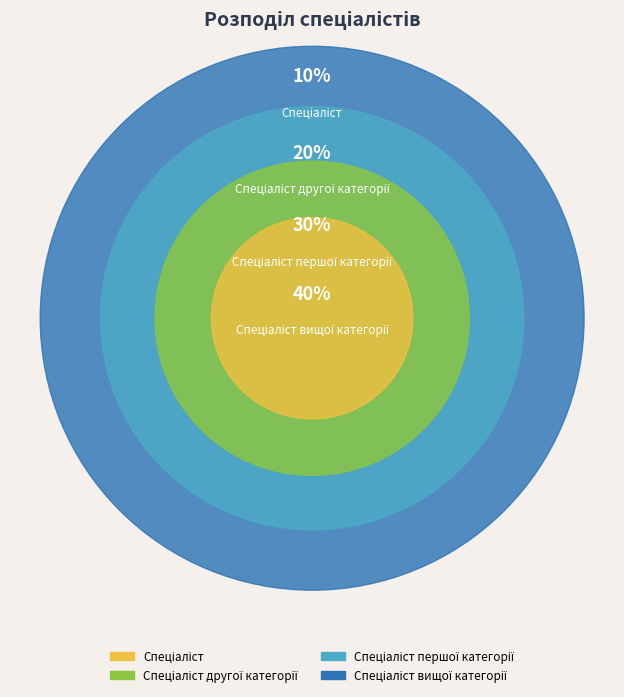

True or false: Спеціаліст вищої категорії accounts for 40% of the total.

True